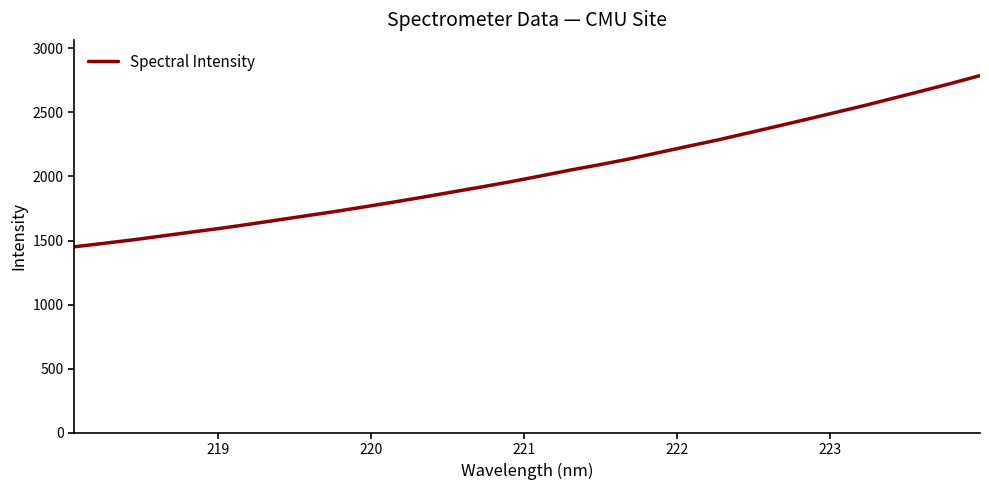

What is the smallest value displayed?

1450.9